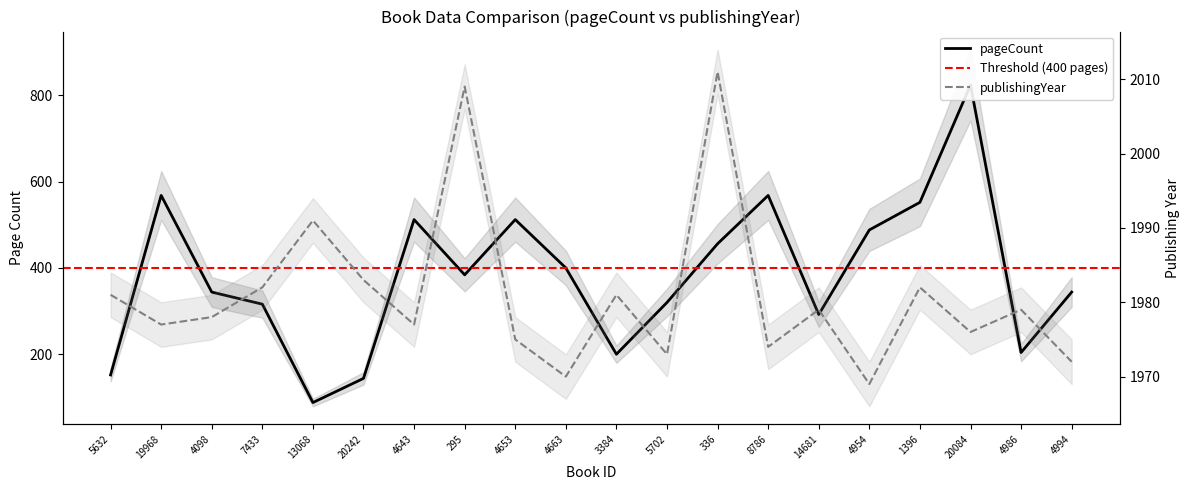

Is the value of pageCount at 19968 greater than the value of publishingYear at 5702?

No